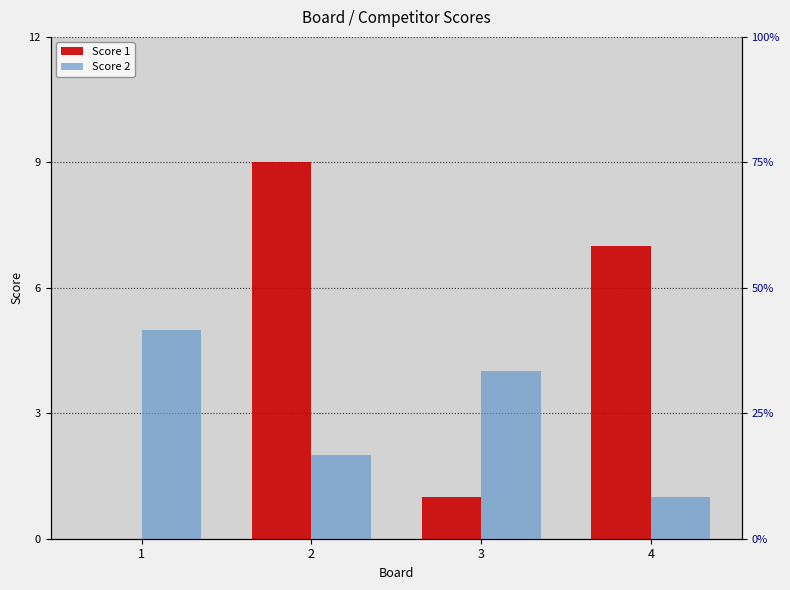

How many bars are there in each group?

2